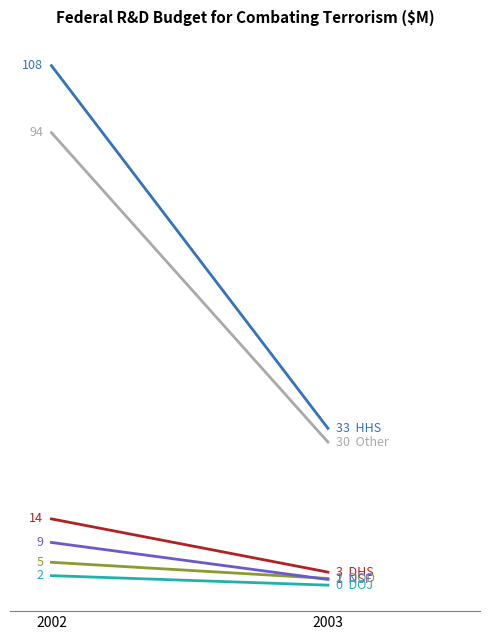

How many lines are shown in the chart?

6